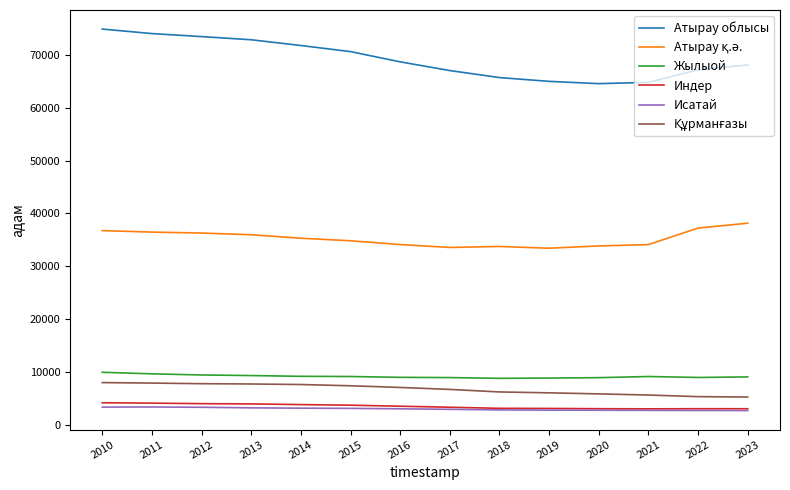

How many distinct data groups are displayed?

6